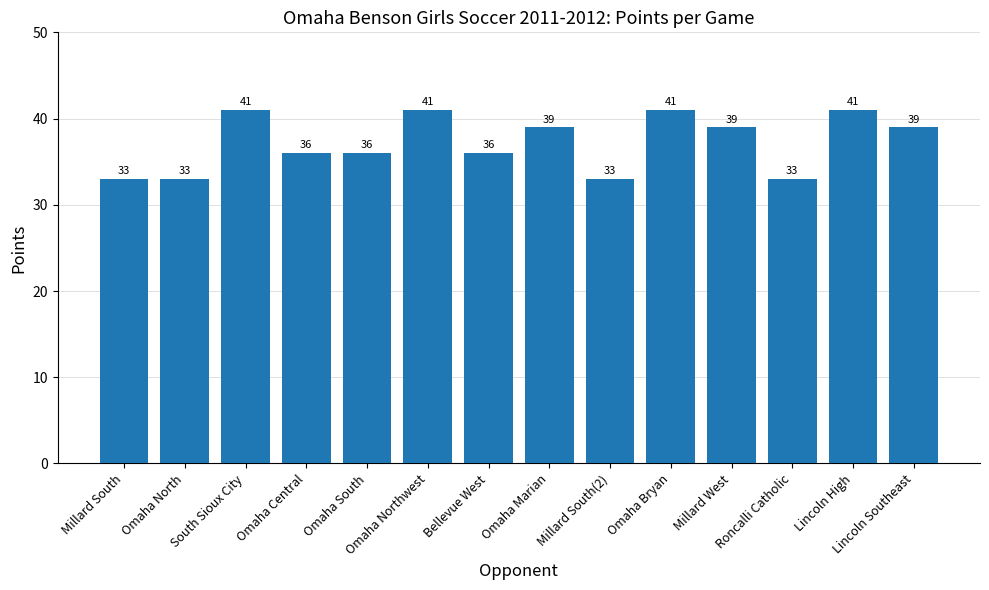

True or false: the data shows 44 at Omaha North.

False